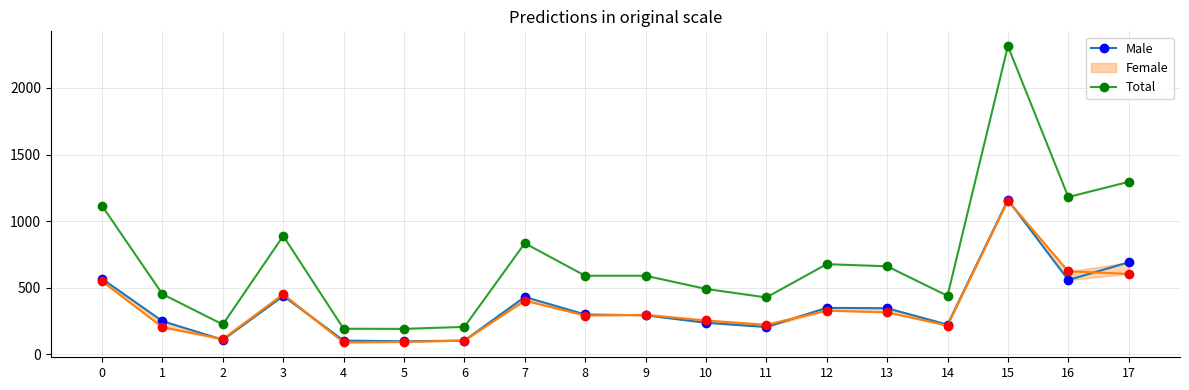

What is the value of the Male point at the 2nd from the left?

249